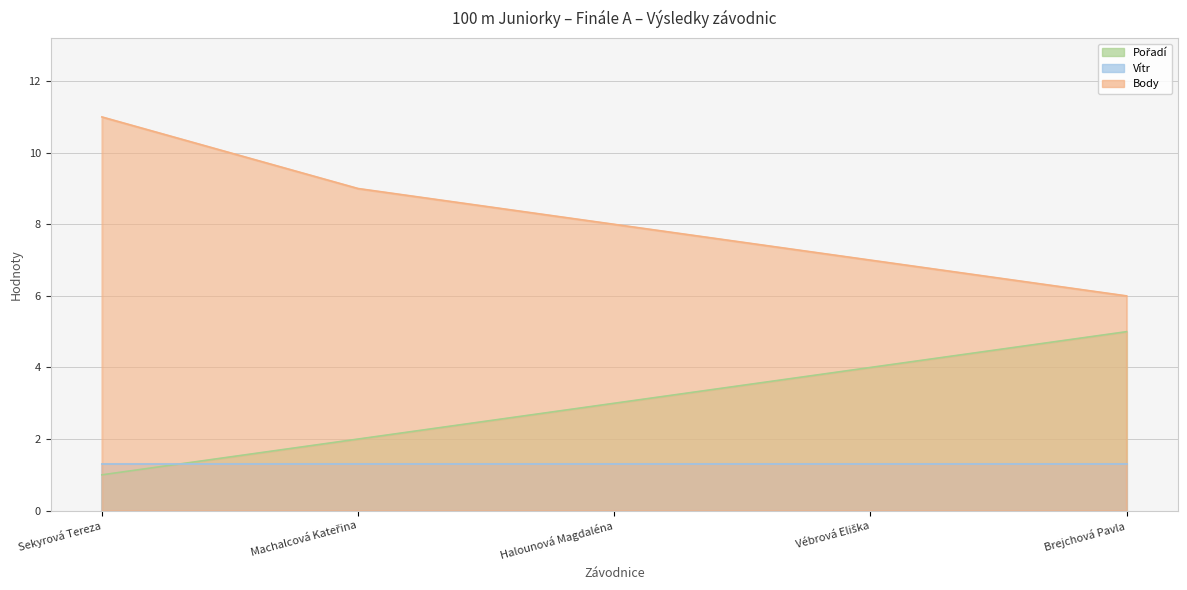

How many values in the Body series exceed 8?

2